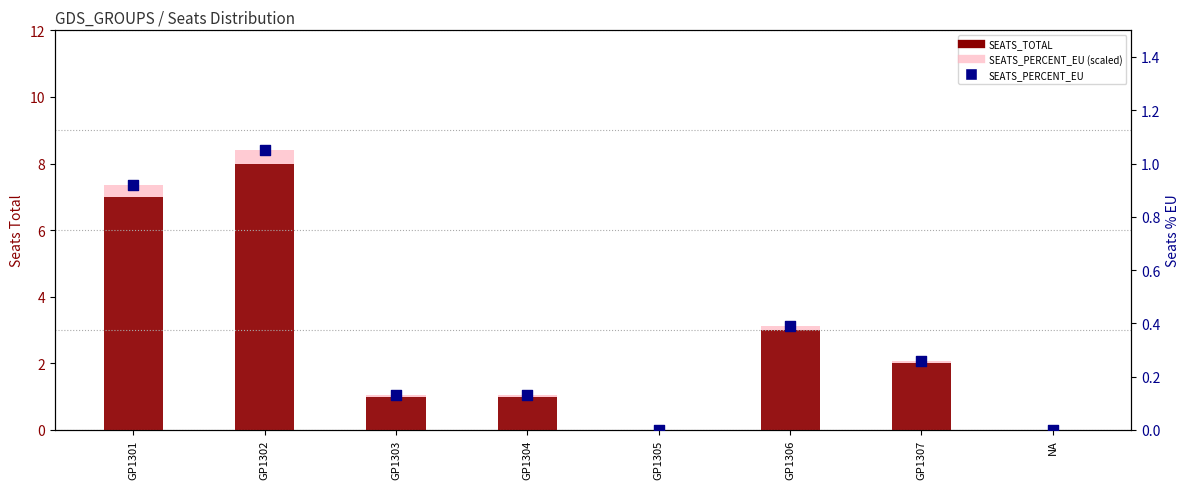

Which series has the widest spread of Y values?

SEATS_PERCENT_EU (scaled)